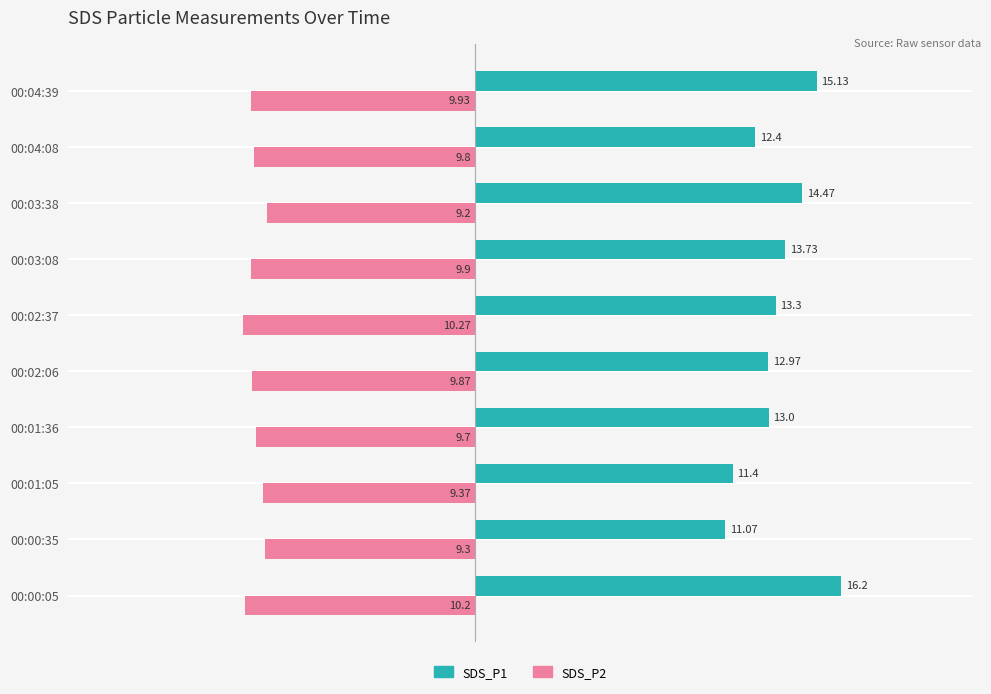

What is the sum of the SDS_P1 values at 00:04:08 and 00:02:06?

25.4